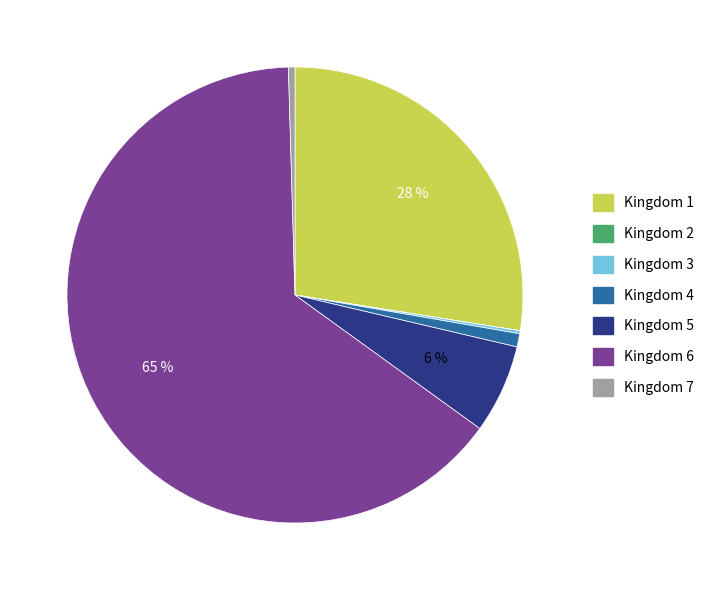

True or false: Kingdom 4 accounts for 11% of the total.

False